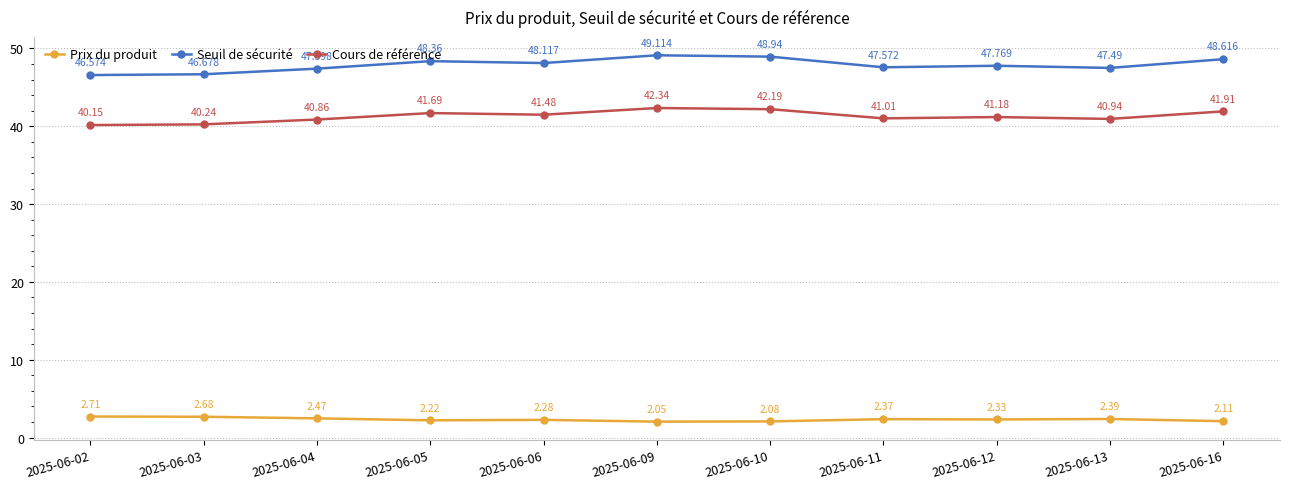

Which series has the largest range (max minus min)?

Seuil de sécurité